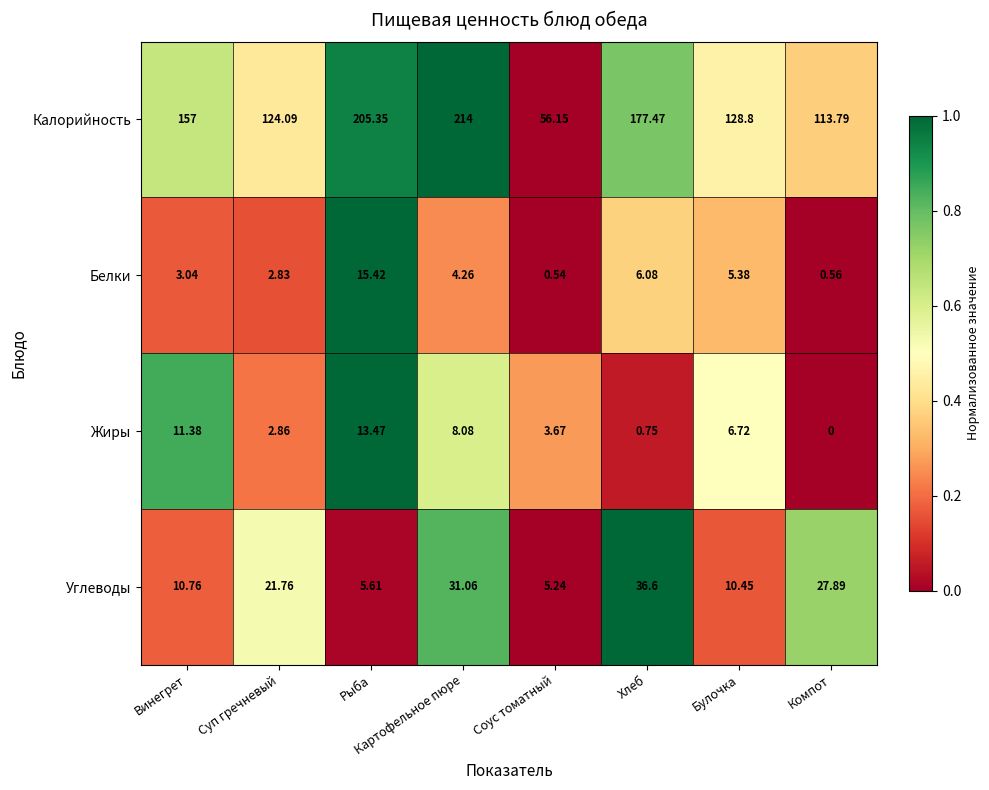

Which series has the widest spread of values?

Калорийность